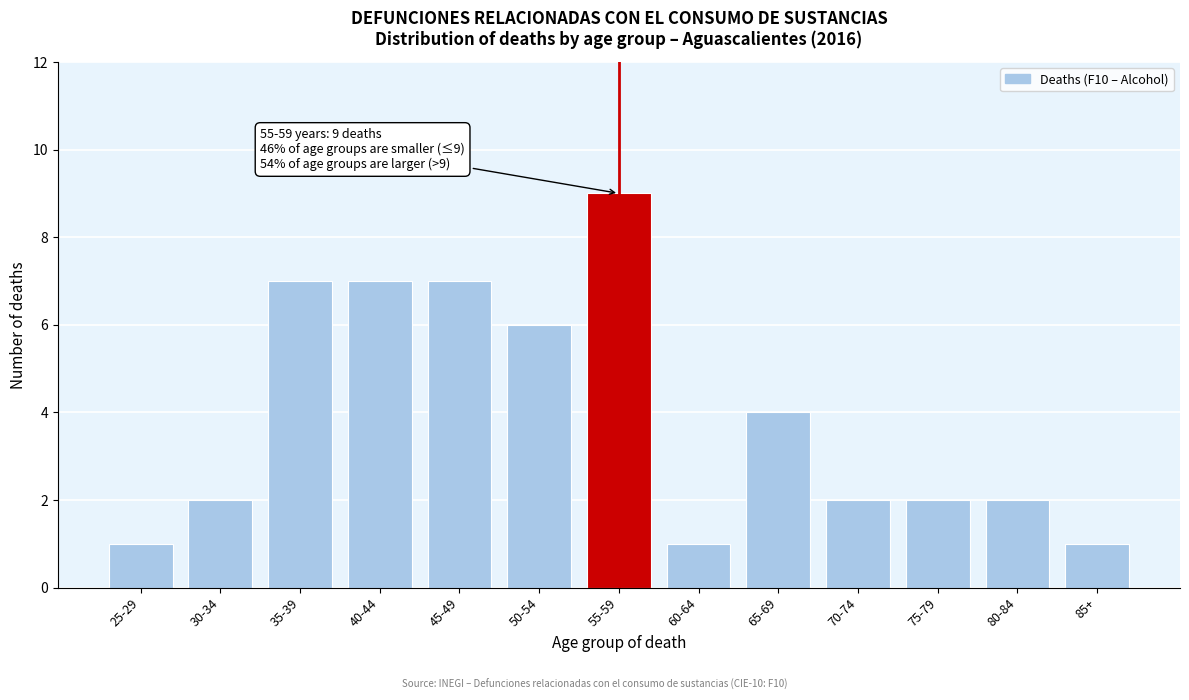

Reading left to right, extract all data points from this chart.

25-29=1	30-34=2	35-39=7	40-44=7	45-49=7	50-54=6	55-59=9	60-64=1	65-69=4	70-74=2	75-79=2	80-84=2	85+=1